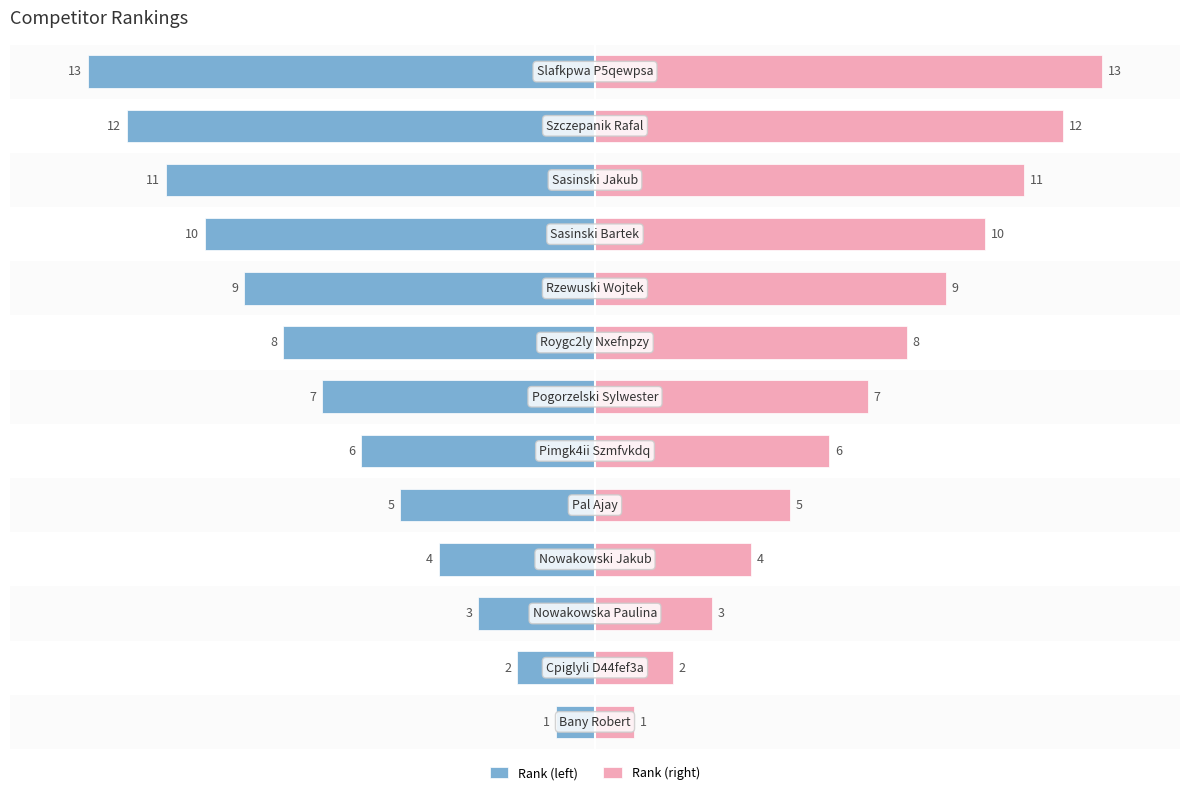

Is it true that Rank (right) equals 8 at 11?

False